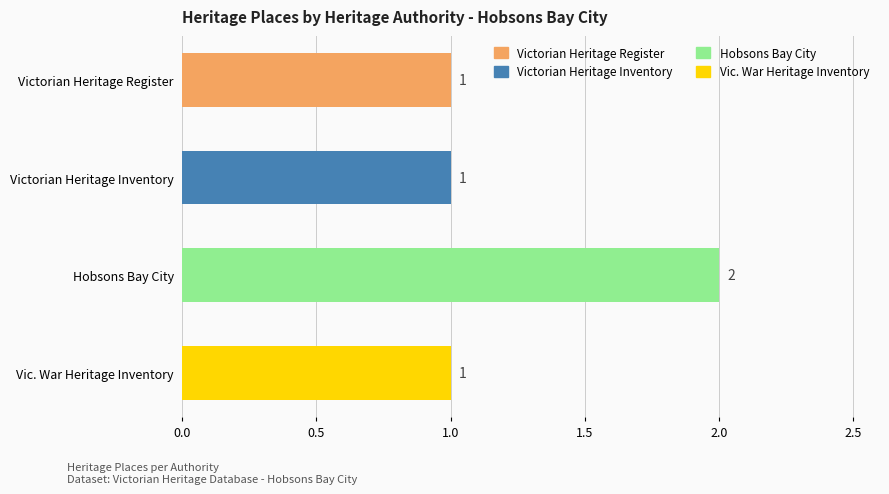

How many data points are above 1?

1